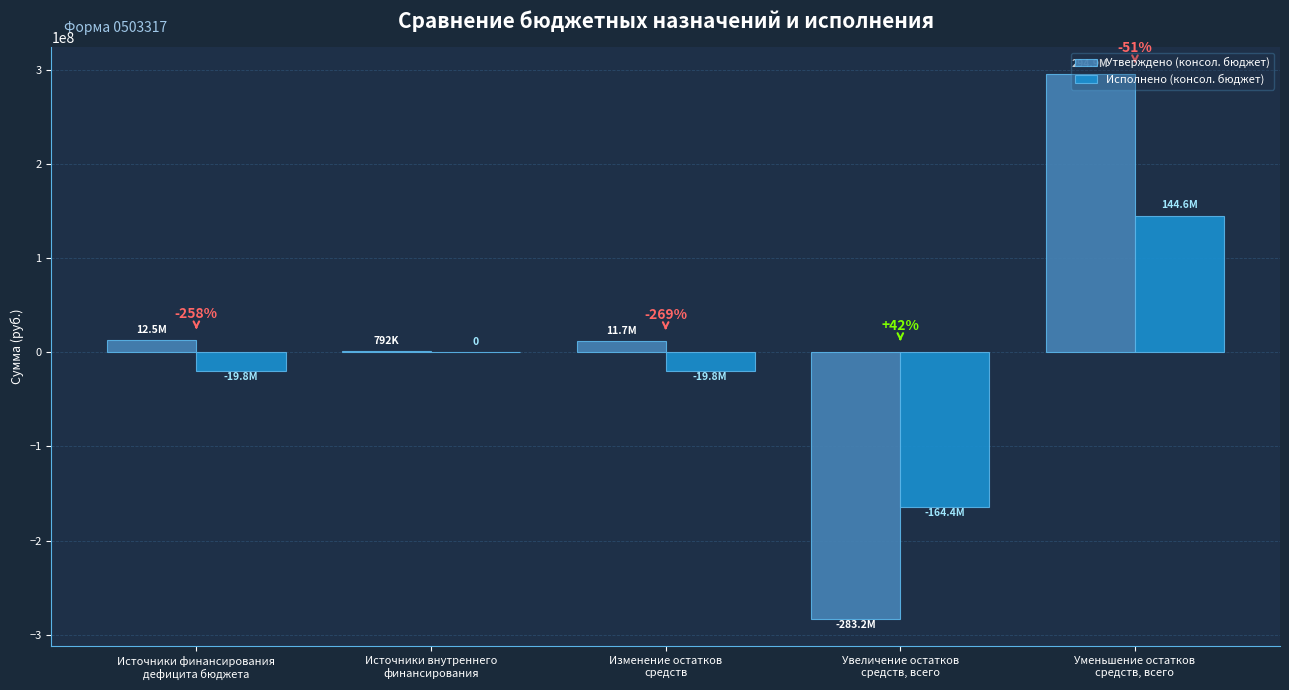

Is it true that Исполнено (консол. бюджет) equals 142915171.9 at Источники внутреннего
финансирования?

False